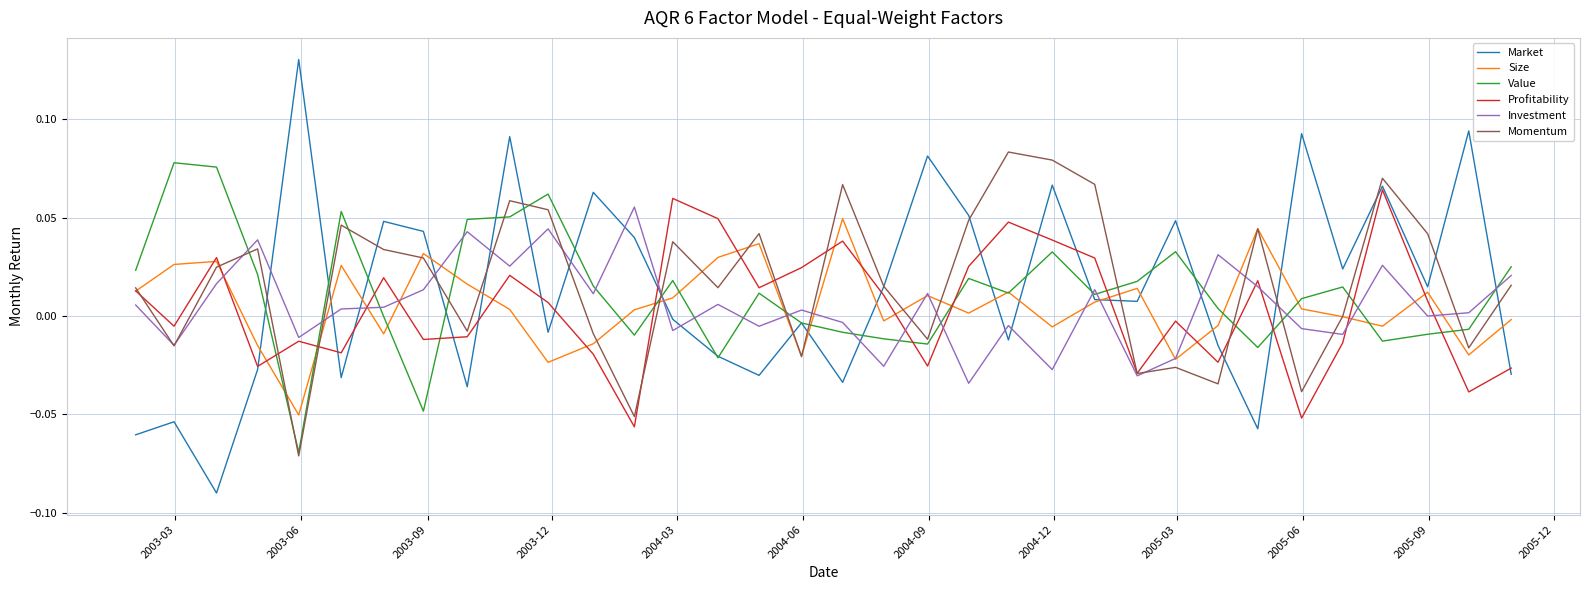

Which series has the widest spread of values?

Market